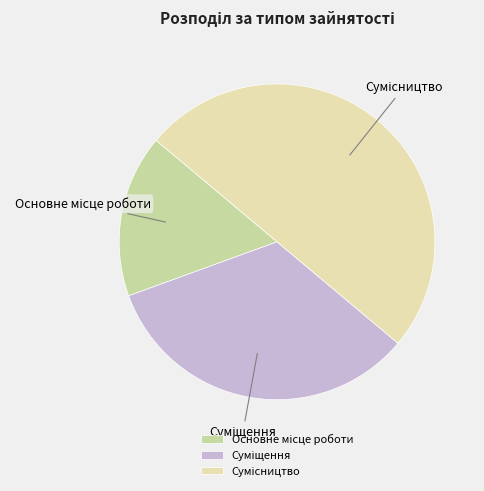

Does Суміщення represent more than half of the total?

No